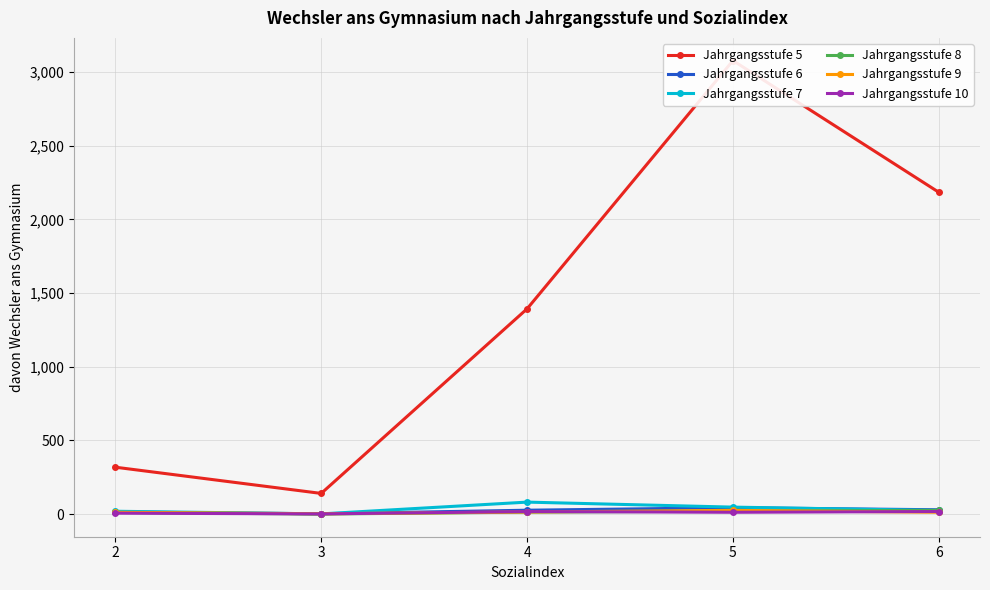

Between which two adjacent categories do Jahrgangsstufe 10 and Jahrgangsstufe 9 first intersect?

3 and 4